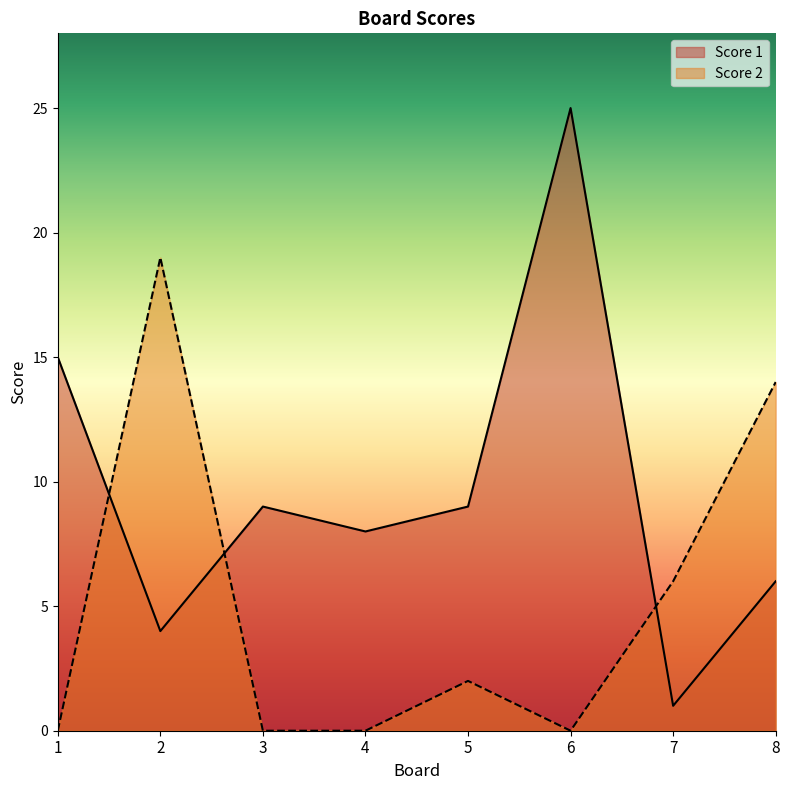

What is the highest value of the Score 1 series?

25